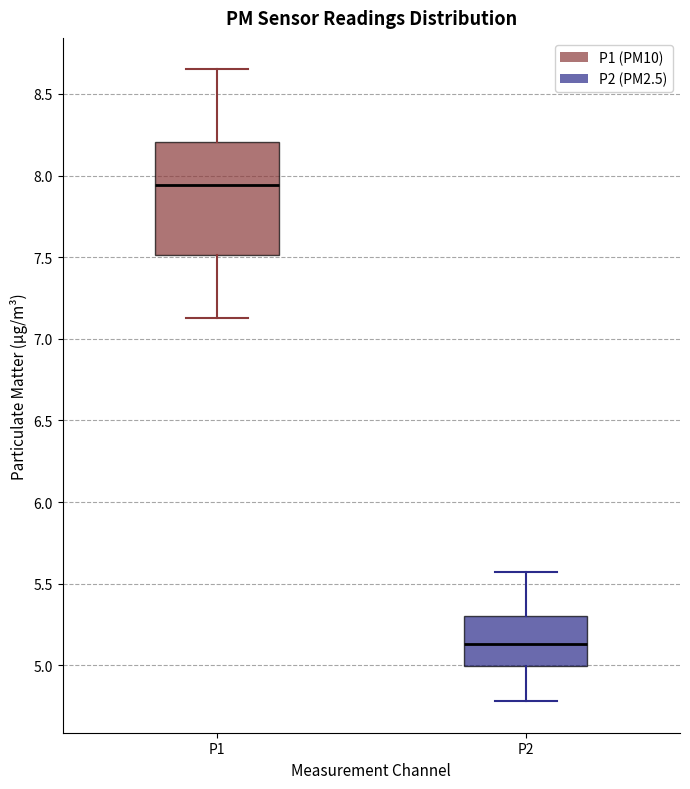

Which box's median line is the highest?

P1